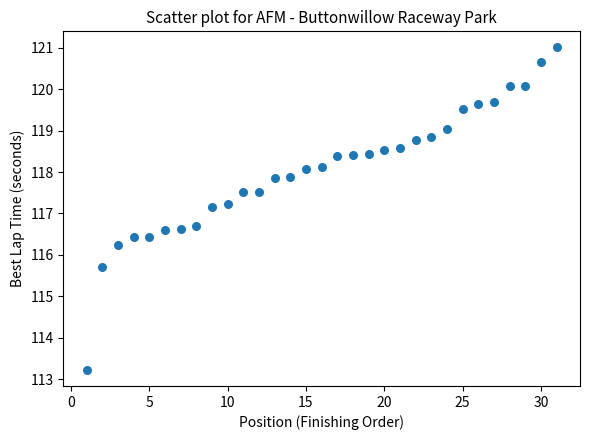

What is the range of Y values (max minus min)?

7.8